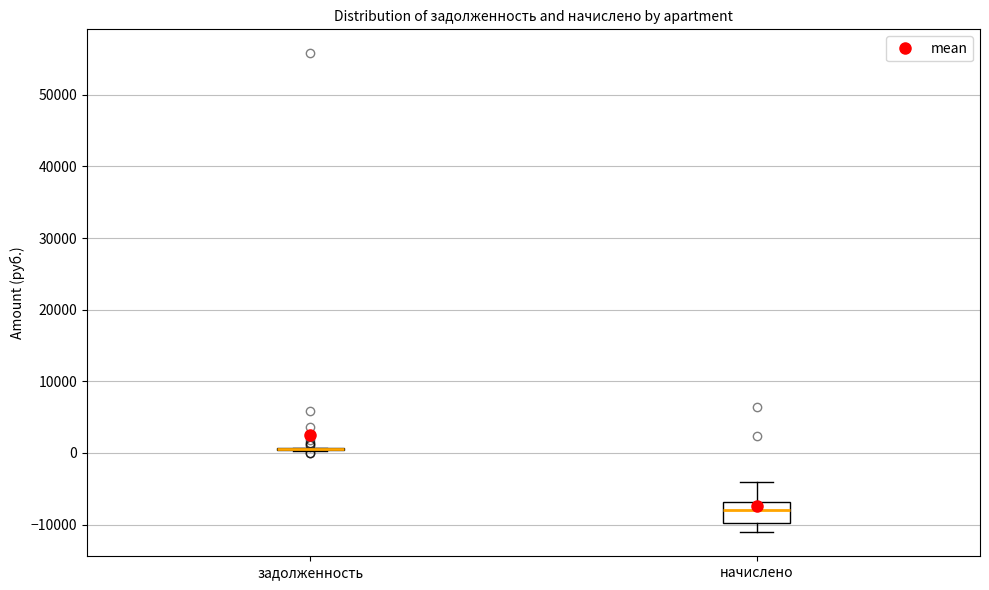

Reading left to right, read every box against the y-axis: the position of its median line, the range the box covers, and the ends of its whiskers. The values are not printed on the chart, so give them approximately, as read against the axis.

задолженность: box collapsed to a line at 1000, whiskers 0 to 1000
начислено: median -8000, box -10000 to -7000, whiskers -11000 to -4000